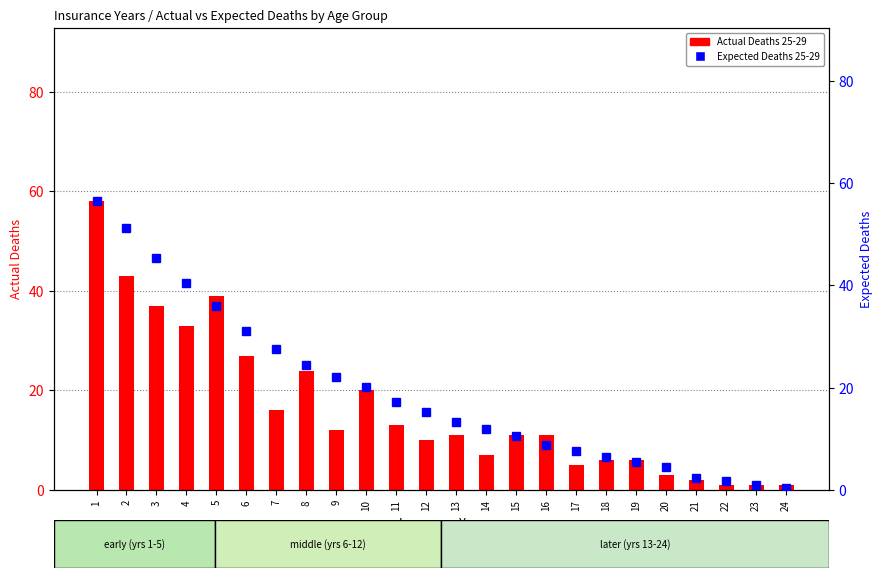

Between 3 and 13, which is larger?

3